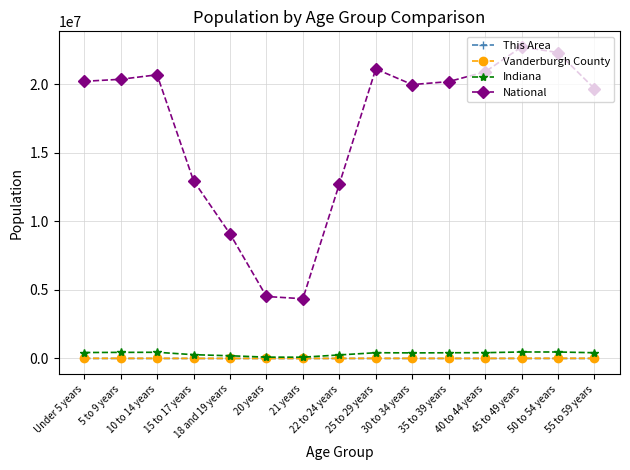

What is the difference between the Indiana values at 10 to 14 years and 21 years?

357858